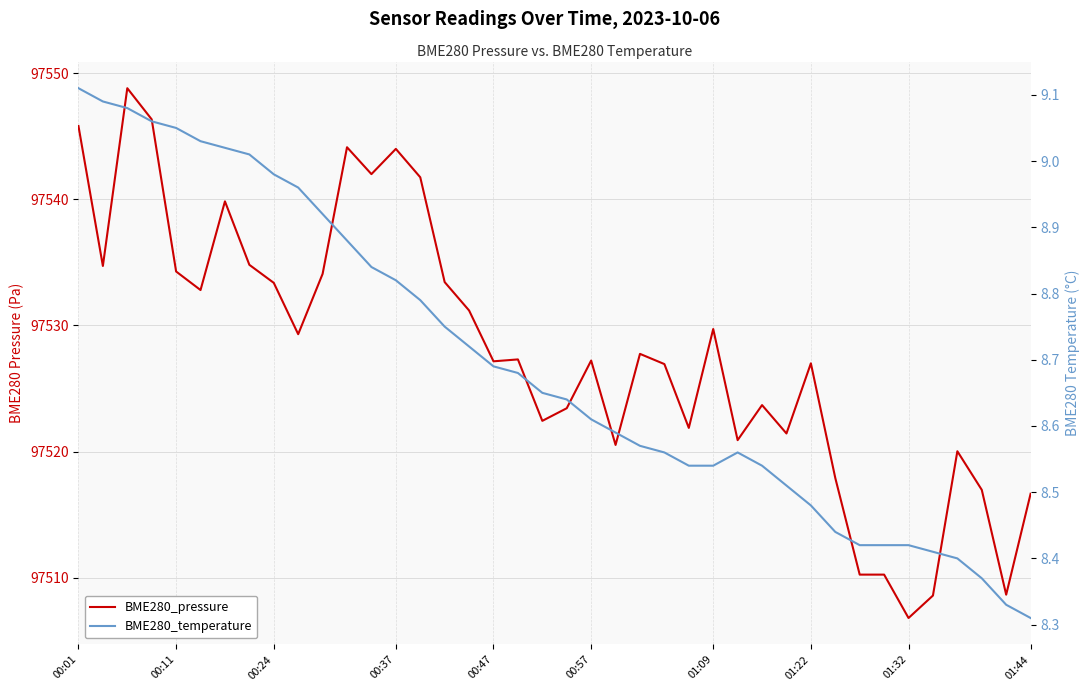

Where is BME280_temperature nearest to the value 8?

01:44